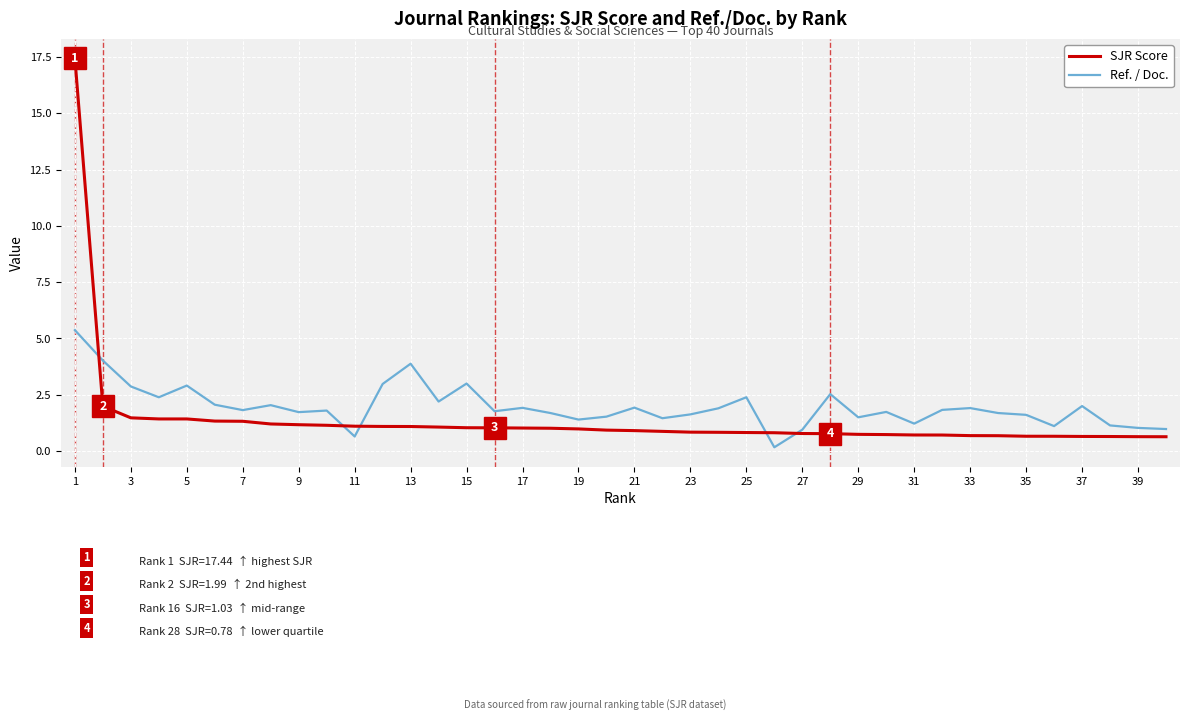

What is the highest value of the Ref. / Doc. series?

5.4